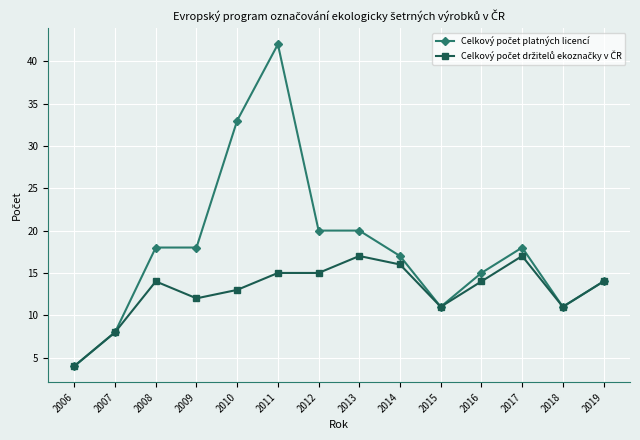

Is this an area chart (filled region under the line)?

No